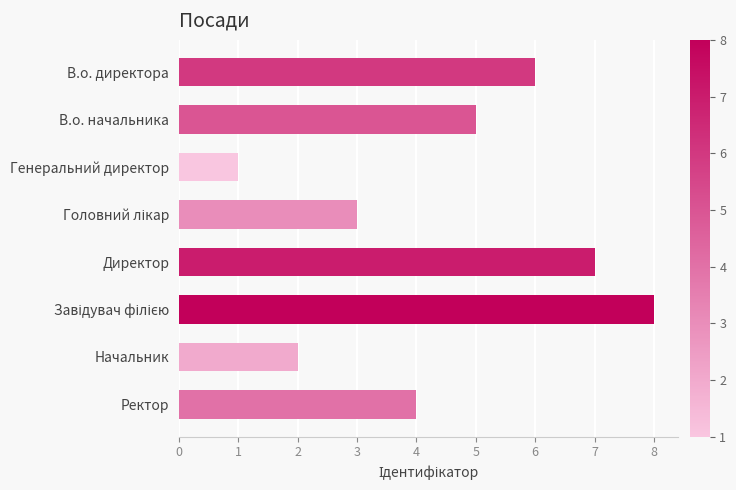

The value at Ректор is 4. True or false?

True